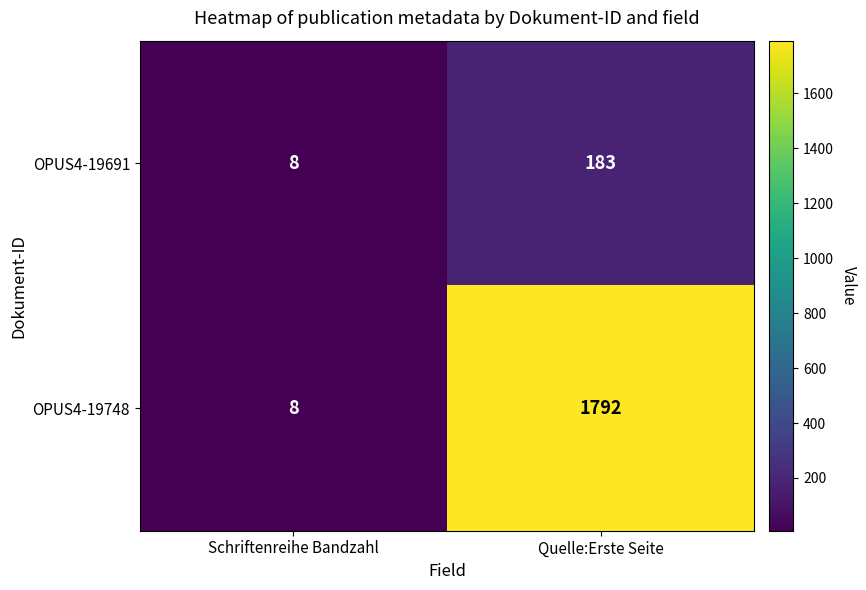

What is the approximate value of OPUS4-19748 at Schriftenreihe Bandzahl?

8